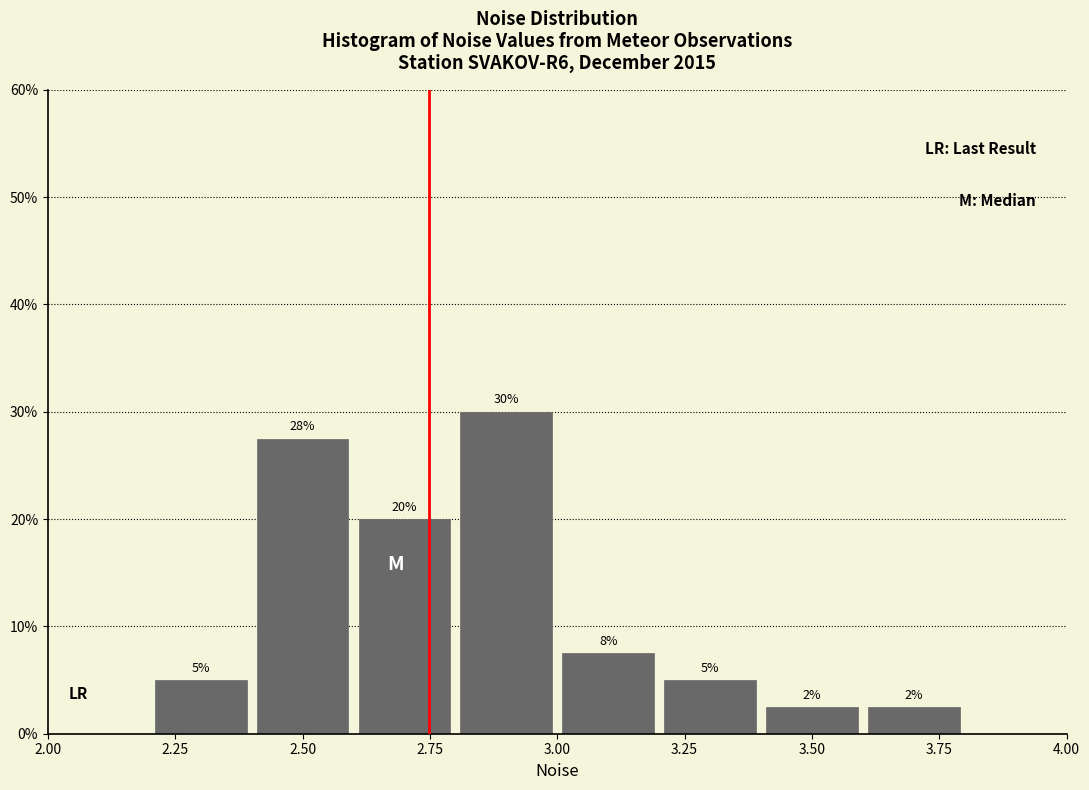

Over which range of the x-axis is the bar tallest?

2.8 to 3.0